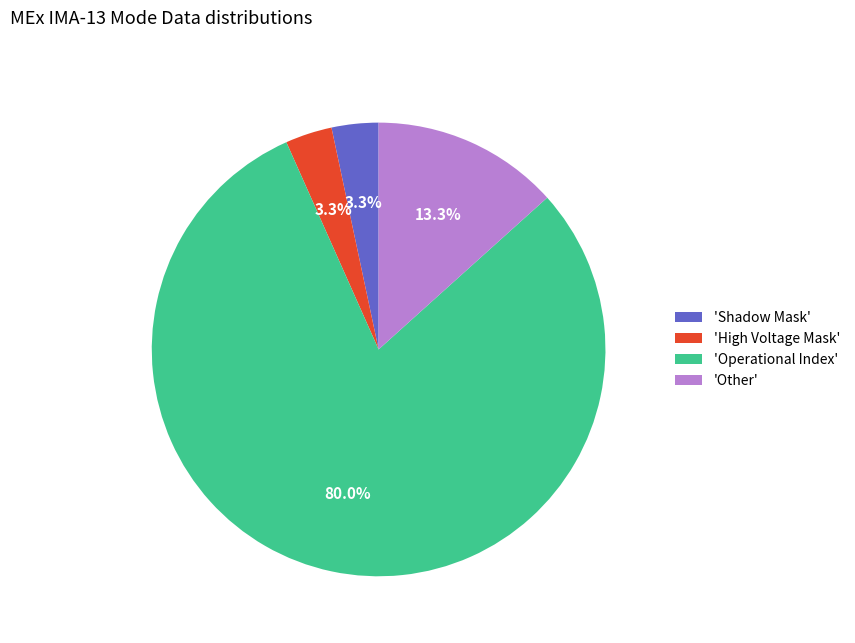

Do 'High Voltage Mask' and 'Other' together represent more than half of the pie?

No